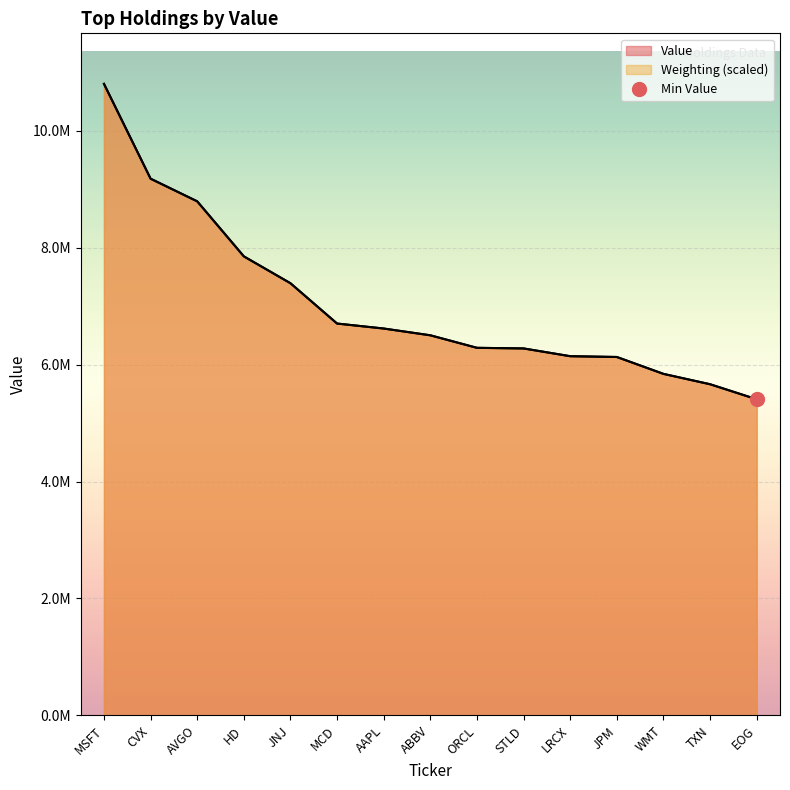

How many series are shown in this chart?

2